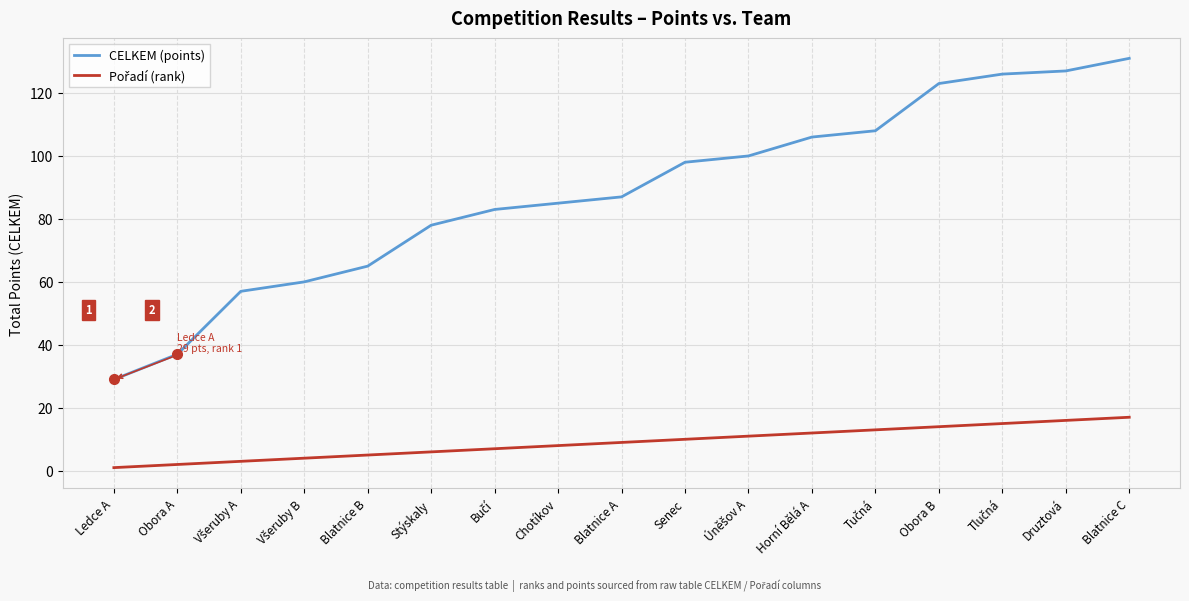

Which series has the largest total across all categories?

CELKEM (points)